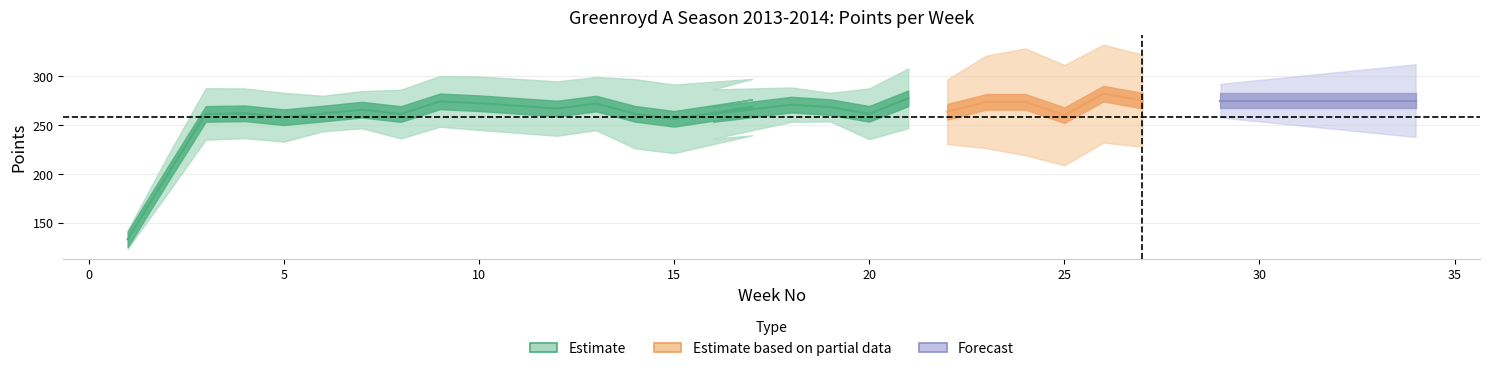

What is the label of the 11th point from the left?

12